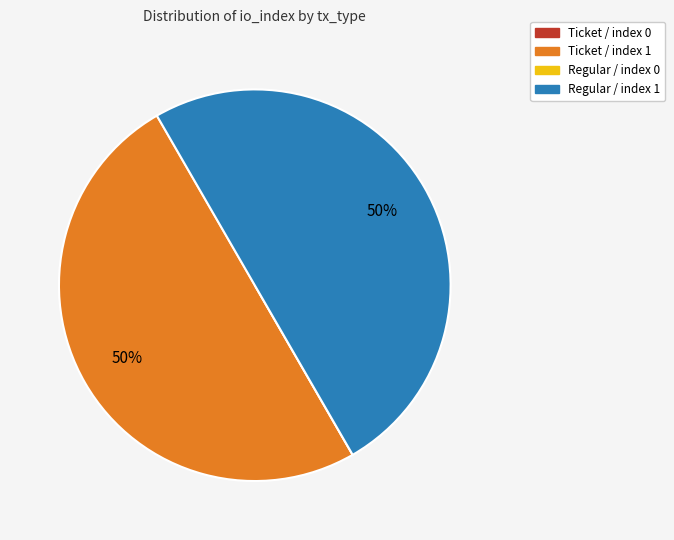

True or false: Regular / index 1 accounts for 50% of the total.

True